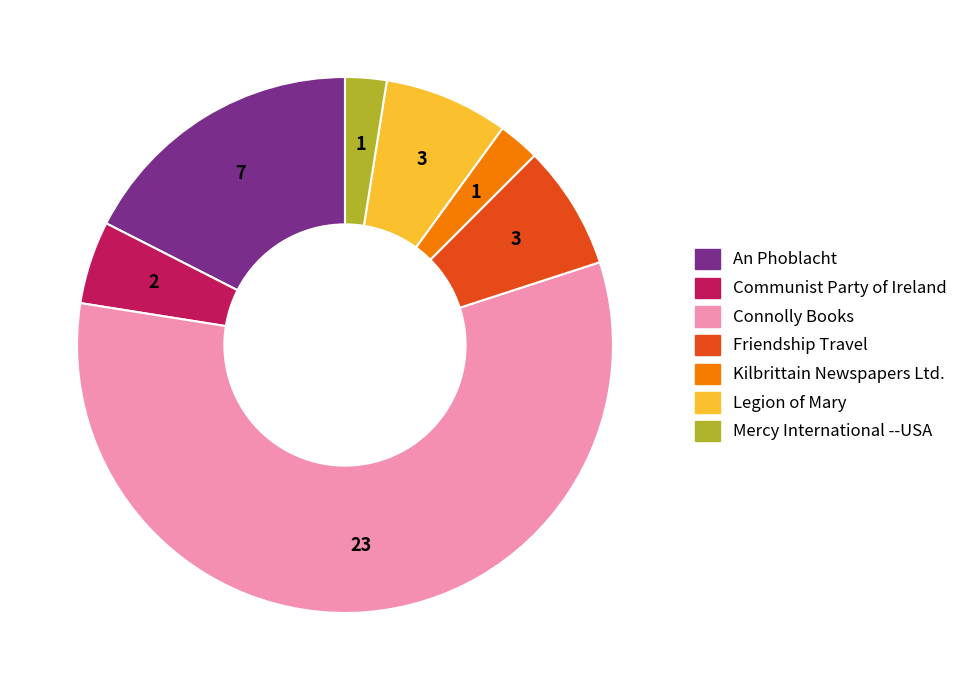

The Communist Party of Ireland slice represents 19% of the pie. True or false?

False